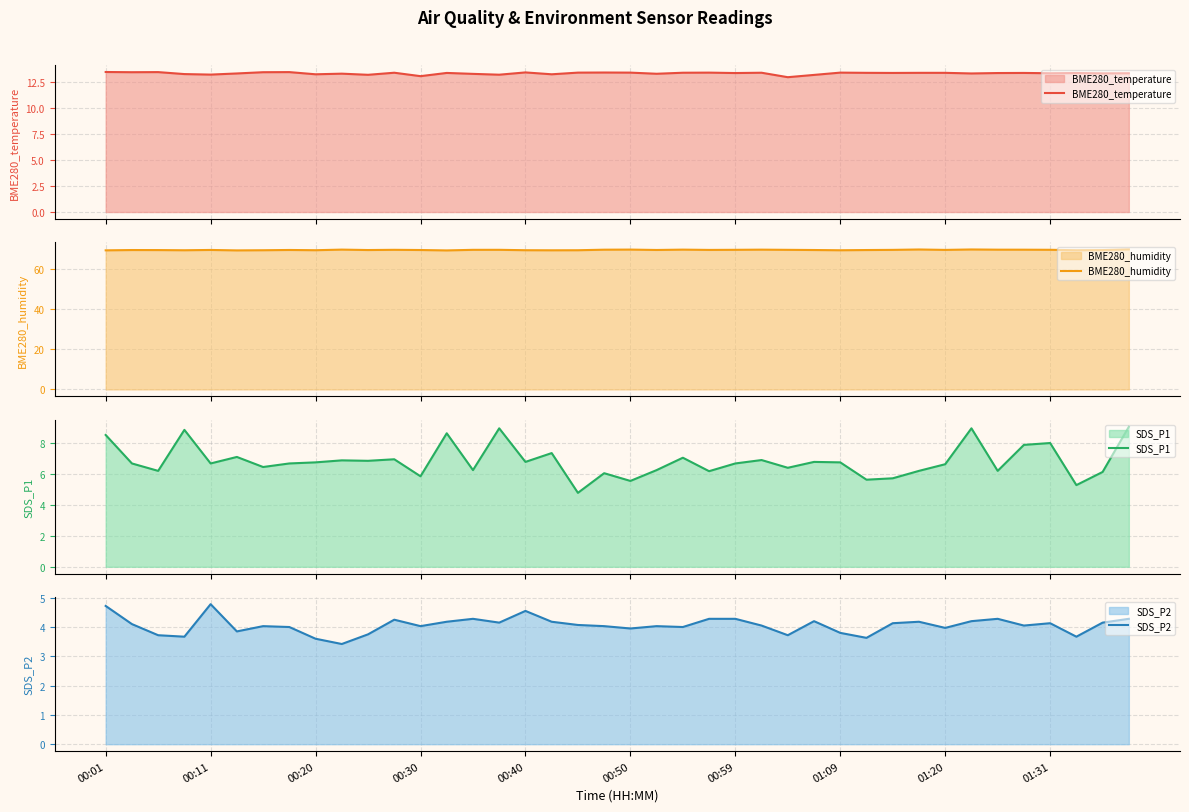

In BME280_temperature, how many points are higher than both neighbors (excluding endpoints)?

12